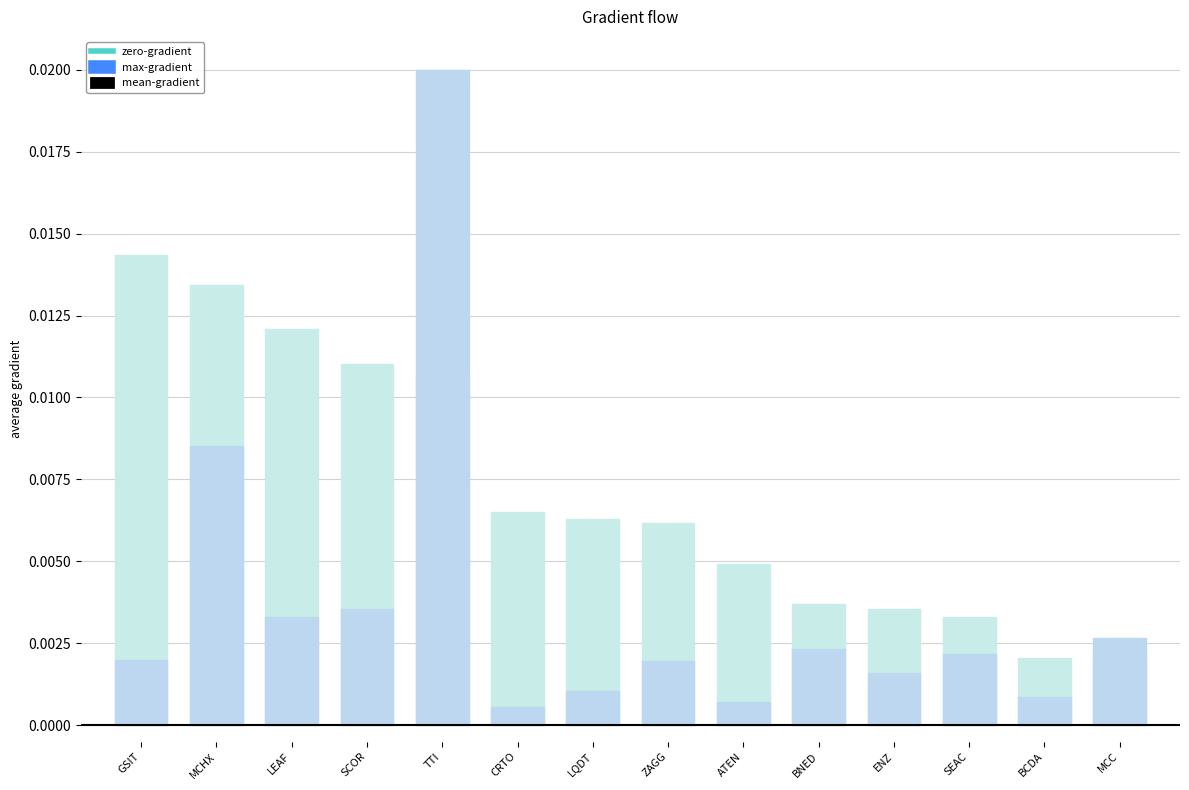

How many max-value values are between 0 and 1?

14